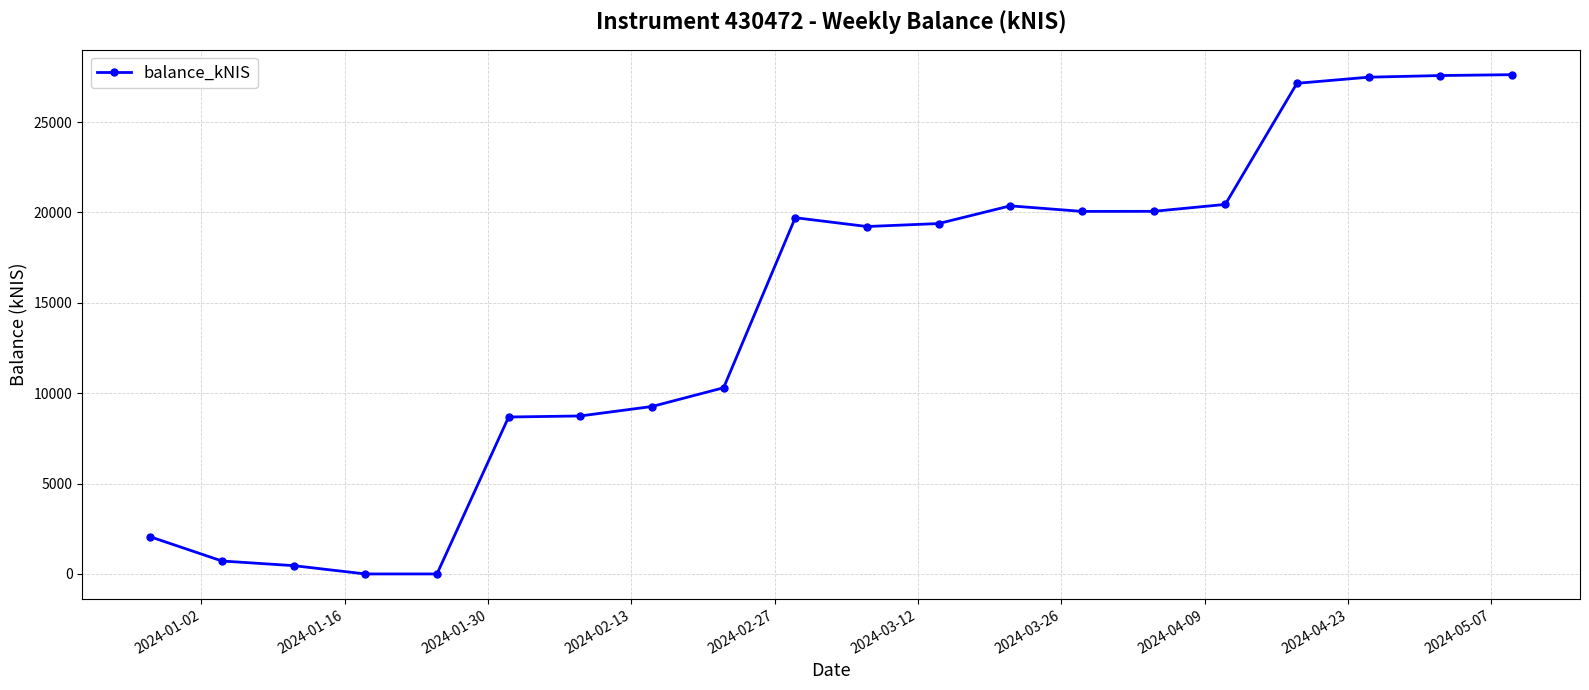

What is the value of the 20th point from the left?

27624.5